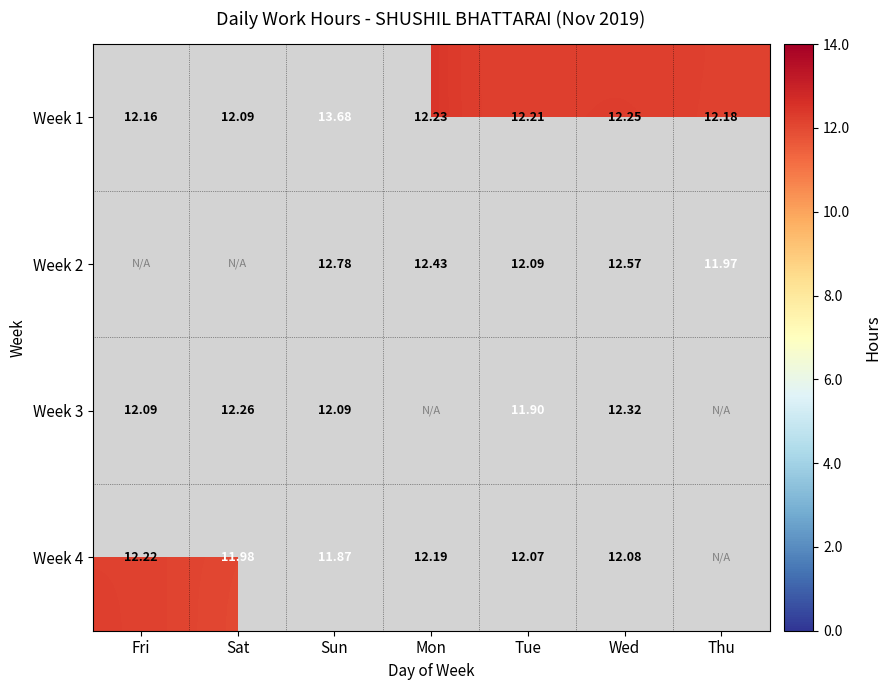

List the labels in order of Week 1 value, largest first.

Sun, Wed, Mon, Tue, Thu, Fri, Sat